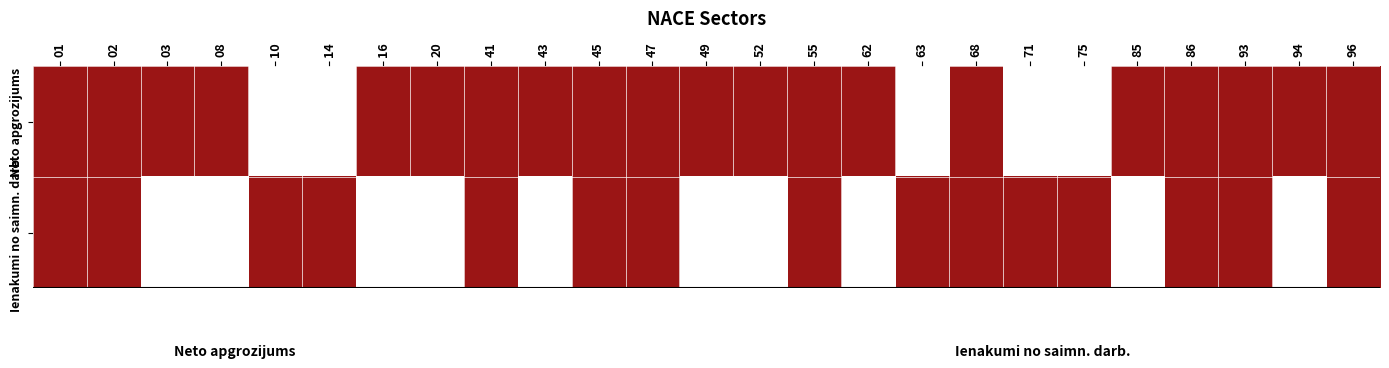

Reading right to left, what are all the values shown in this chart?

Neto apgrozijums: 96=1	94=1	93=1	86=1	85=1	75=0	71=0	68=1	63=0	62=1	55=1	52=1	49=1	47=1	45=1	43=1	41=1	20=1	16=1	14=0	10=0	08=1	03=1	02=1	01=1
Ienakumi no saimn. darb.: 96=1	94=0	93=1	86=1	85=0	75=1	71=1	68=1	63=1	62=0	55=1	52=0	49=0	47=1	45=1	43=0	41=1	20=0	16=0	14=1	10=1	08=0	03=0	02=1	01=1